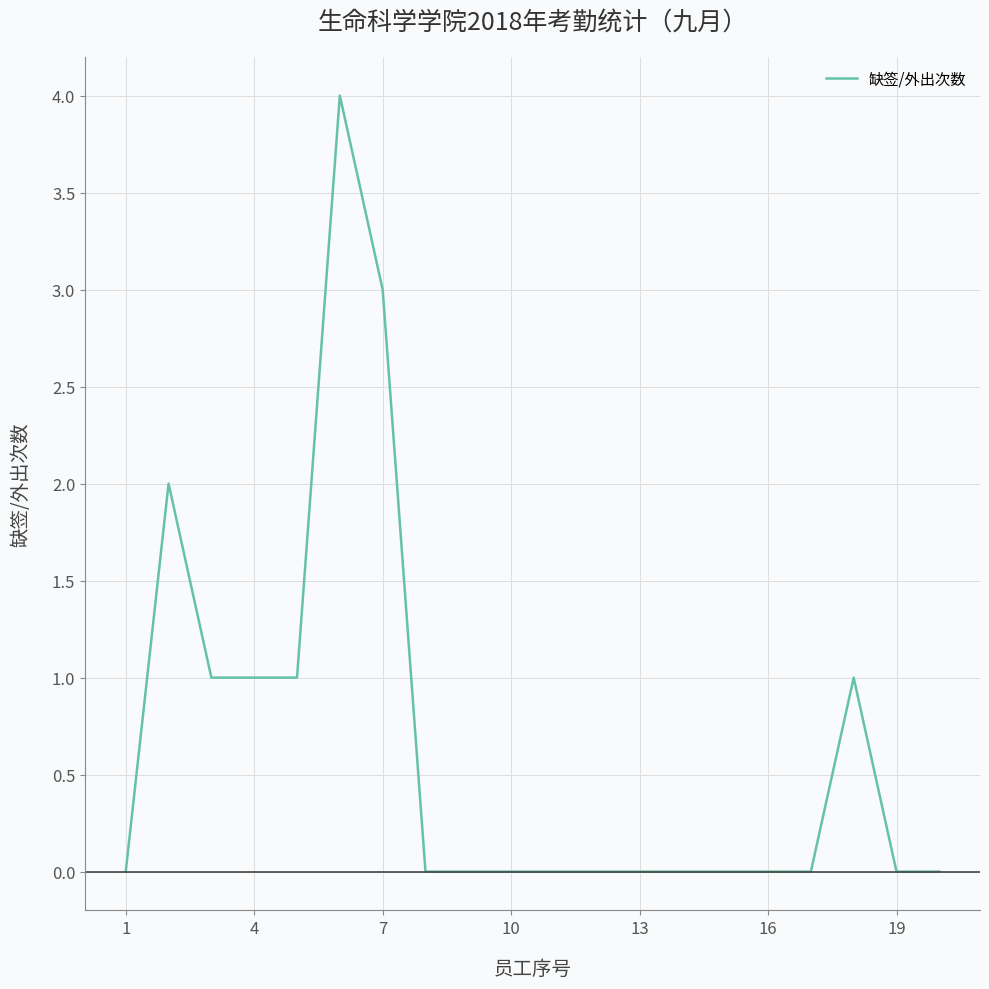

What is the difference between the maximum and minimum values?

4